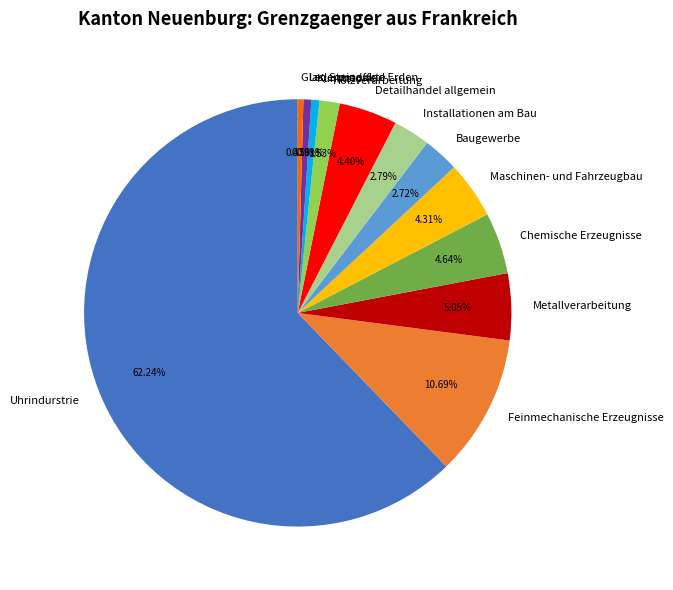

To the nearest percent, what is the combined percentage of Uhrindurstrie and Chemische Erzeugnisse?

67%